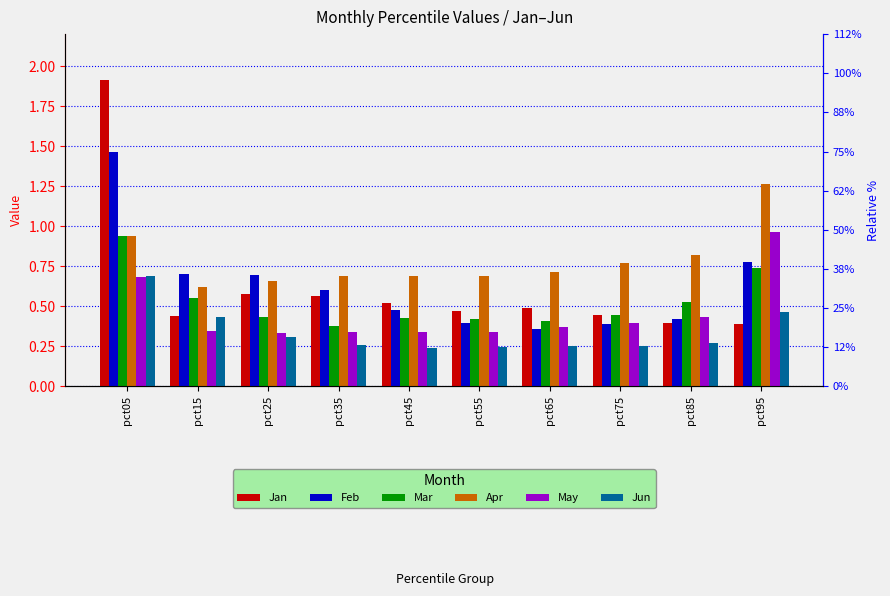

Which label corresponds to the largest value in the chart?

pct05